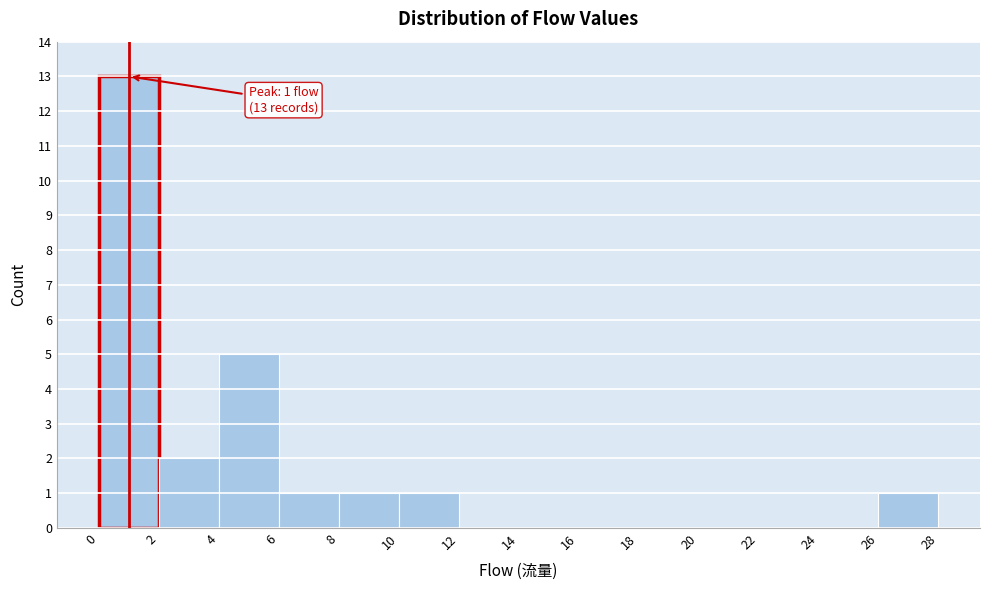

Which range on the x-axis has the tallest bar?

0 to 2